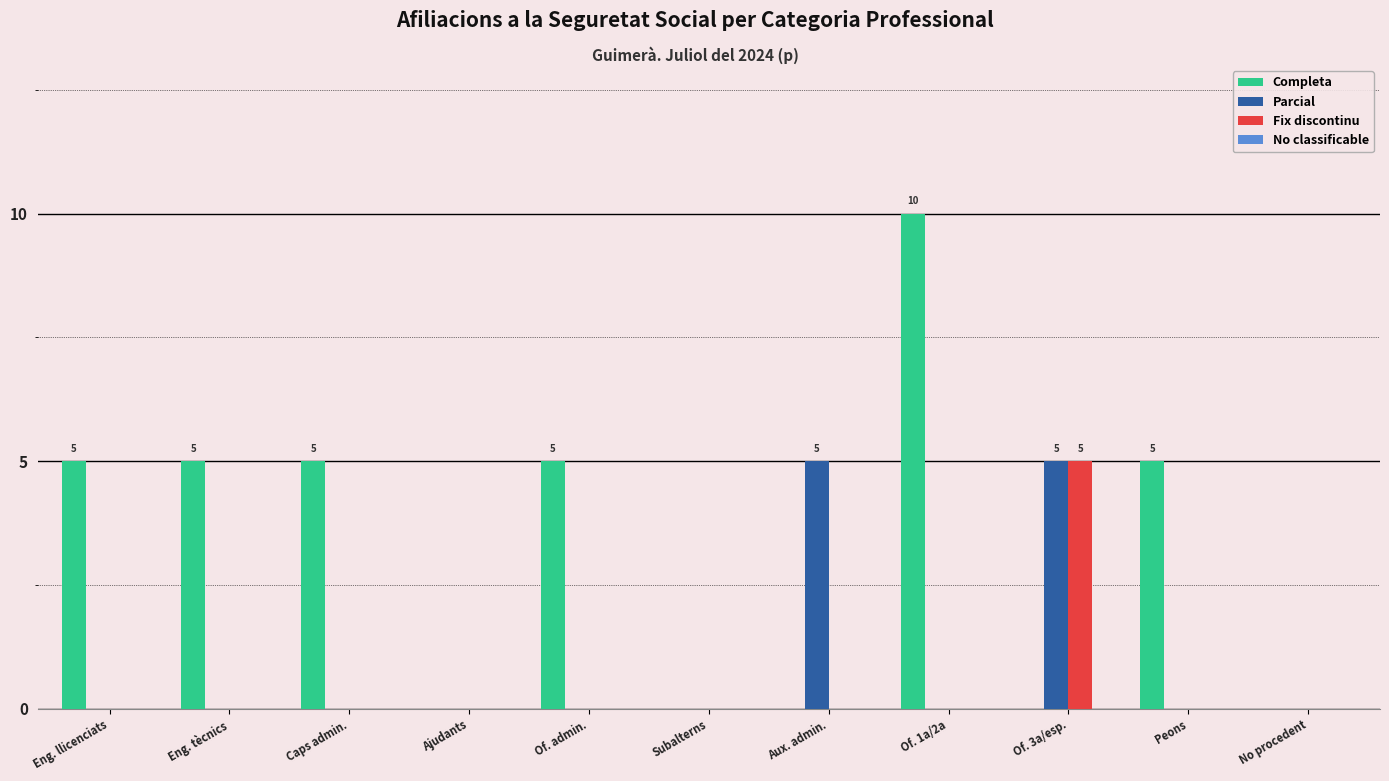

What is the total value across all series at Peons?

5